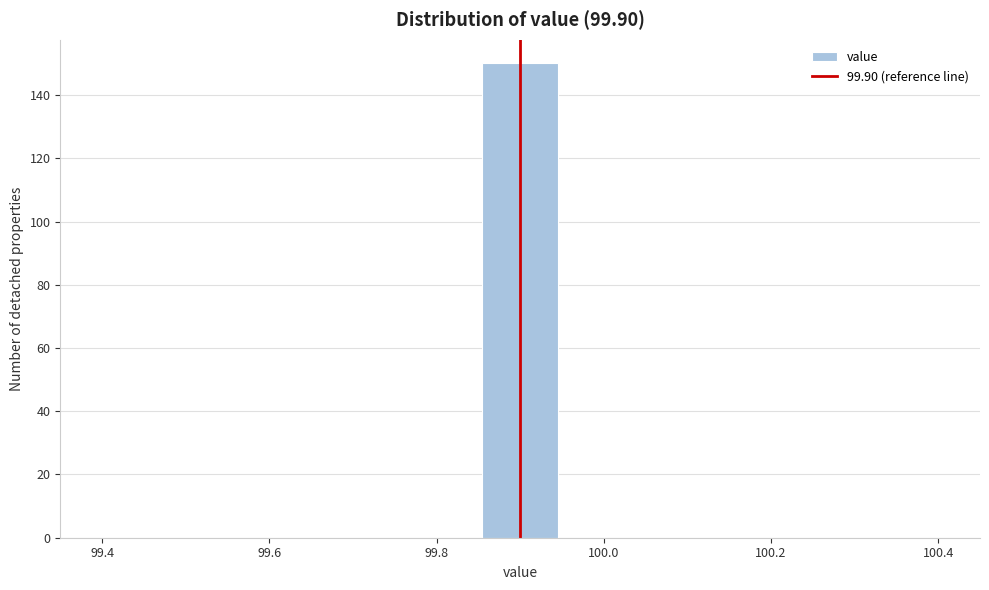

Reading left to right, list every bar in this chart as the range it spans on the x-axis followed by its height. Neither the bar edges nor the heights are printed on the chart, so give them approximately, as read against the axes.

99.40 to 99.50: 0
99.50 to 99.58: 0
99.58 to 99.68: 0
99.68 to 99.76: 0
99.76 to 99.86: 0
99.86 to 99.94: 150
99.94 to 100.04: 0
100.04 to 100.12: 0
100.12 to 100.22: 0
100.22 to 100.30: 0
100.30 to 100.40: 0